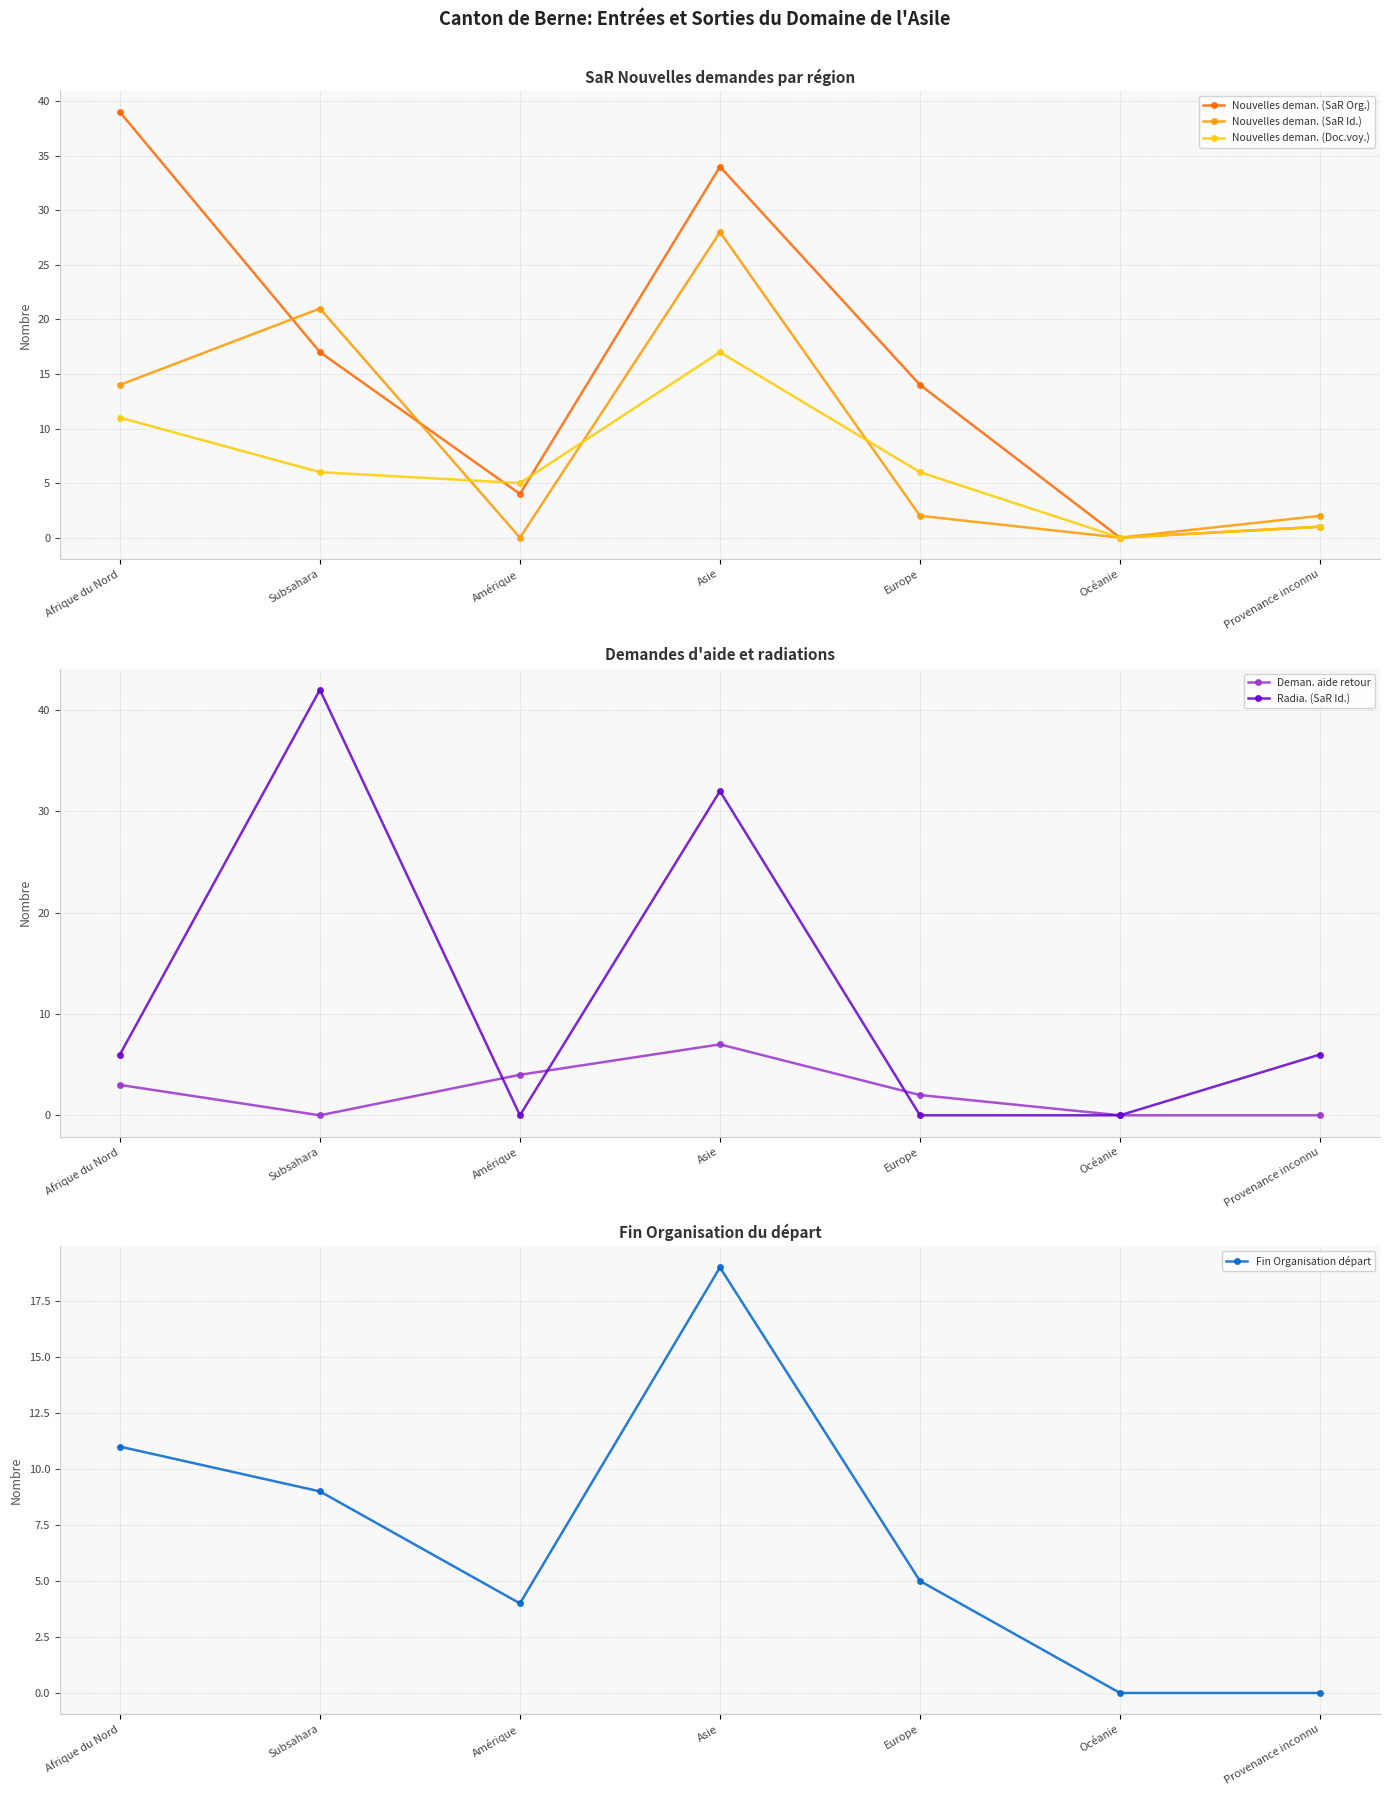

What position from the left is Subsahara?

2